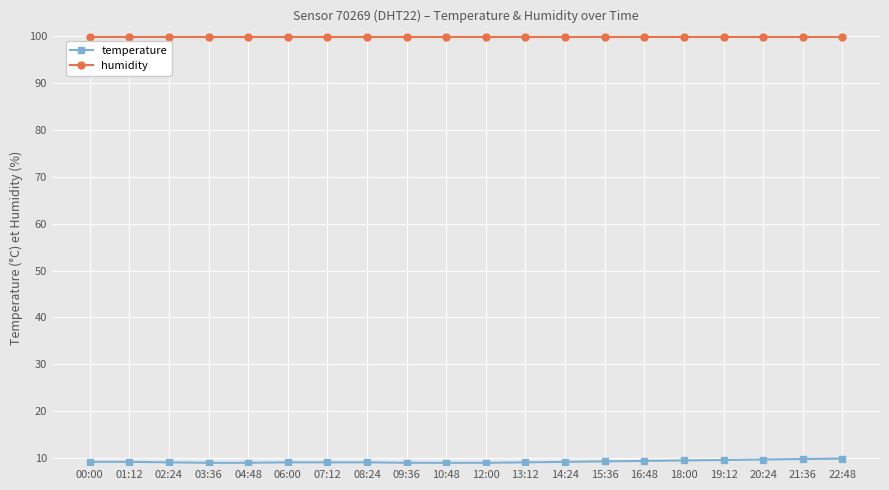

What are all the series names shown in the legend?

temperature, humidity